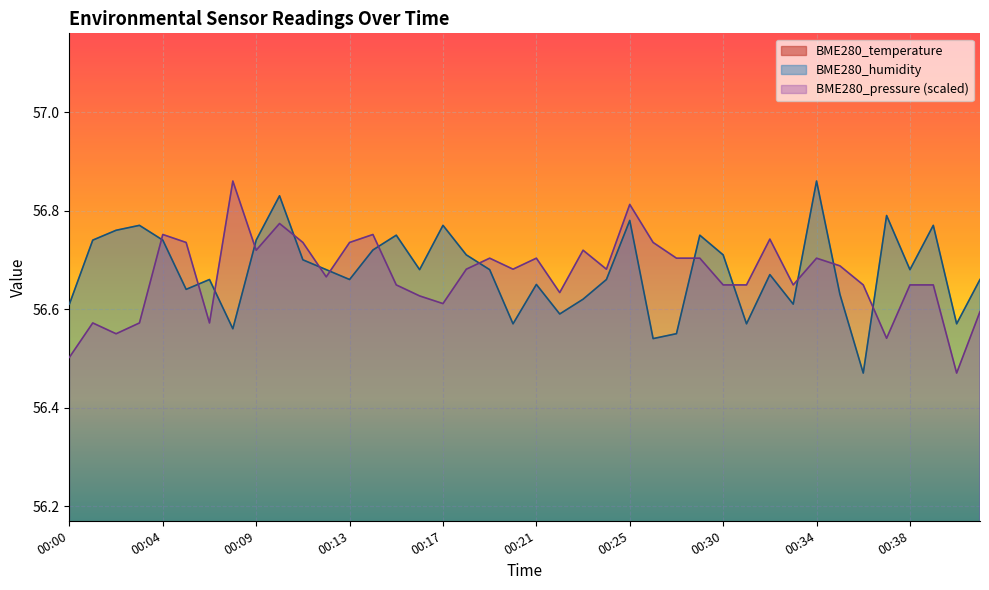

At how many categories does at least one series exceed 50?

40